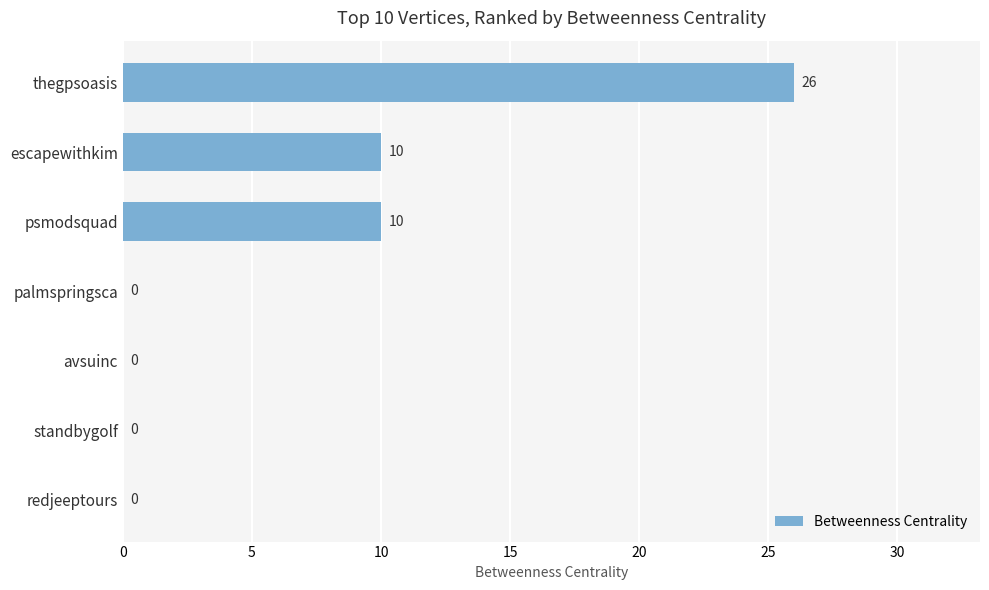

Which has a higher value, thegpsoasis or palmspringsca?

thegpsoasis